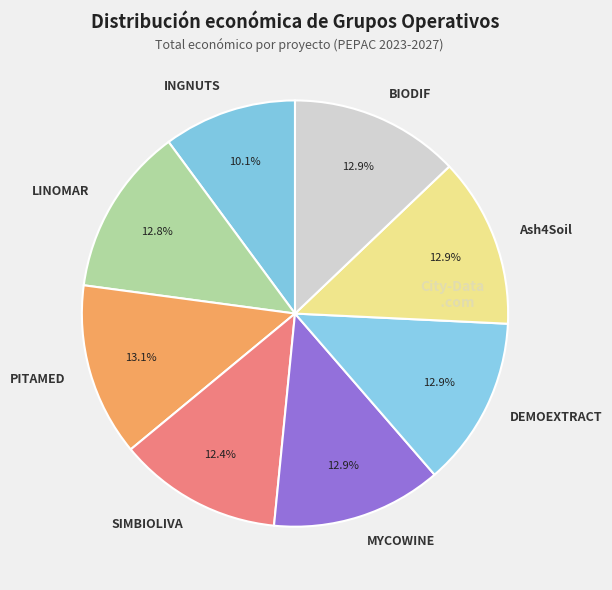

Between PITAMED and INGNUTS, which is larger?

PITAMED